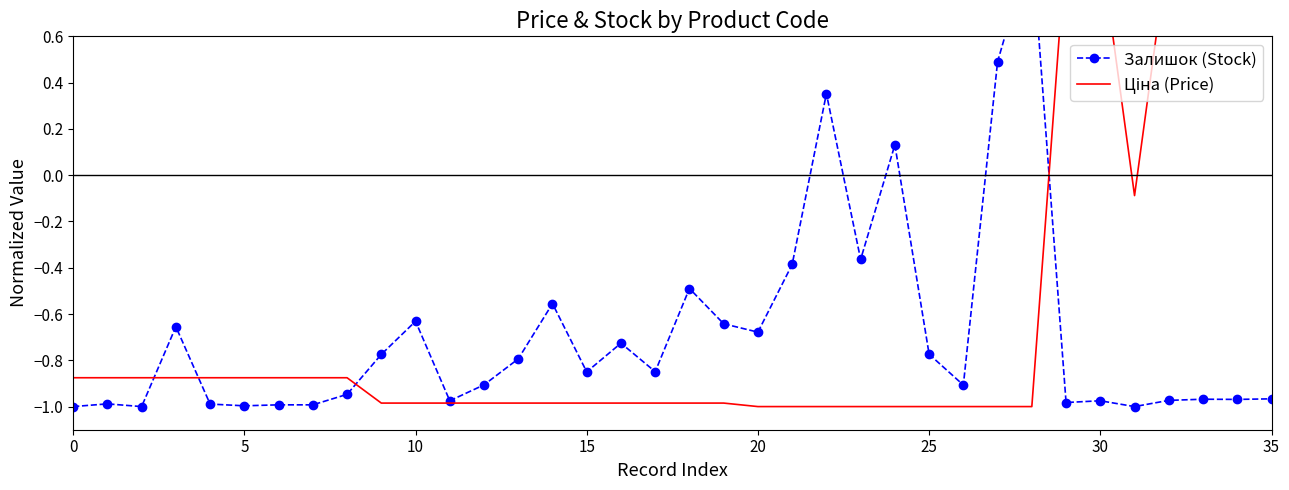

Which series has the widest spread of values?

Залишок (Stock)